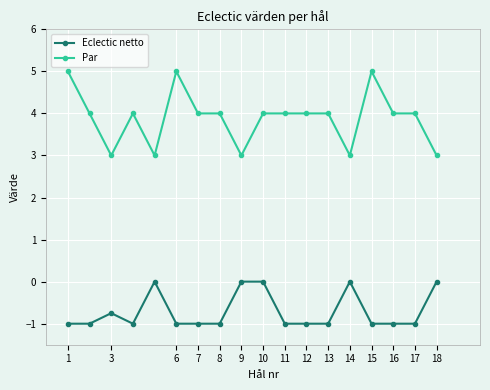

What is the difference between the maximum and second lowest values in the Eclectic netto series?

1.0